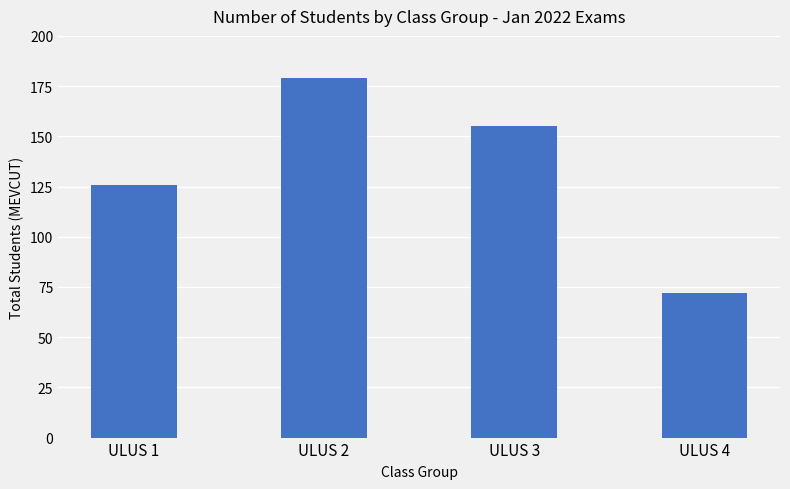

How many categories are shown in the chart?

4